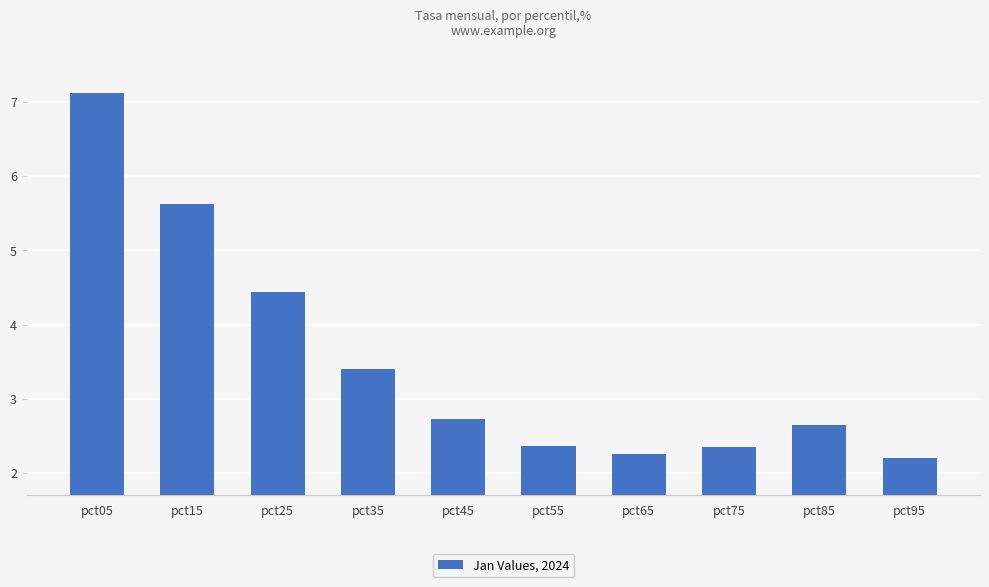

Is it true that the value at pct15 is 5.6?

True